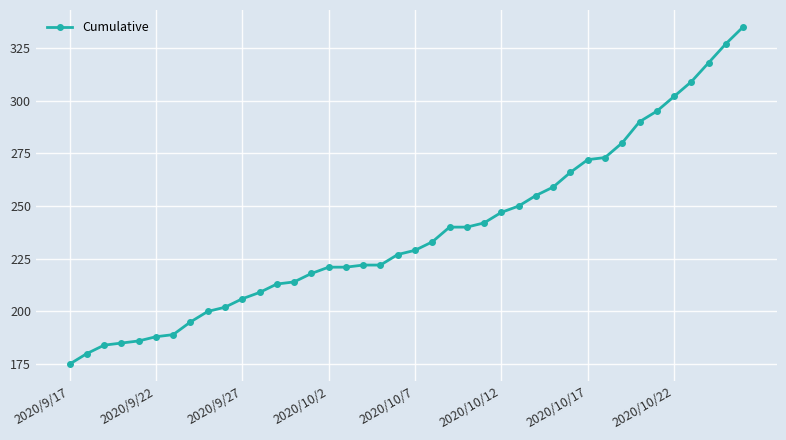

Reading left to right, list all the values displayed in this chart.

175	180	184	185	186	188	189	195	200	202	206	209	213	214	218	221	221	222	222	227	229	233	240	240	242	247	250	255	259	266	272	273	280	290	295	302	309	318	327	335